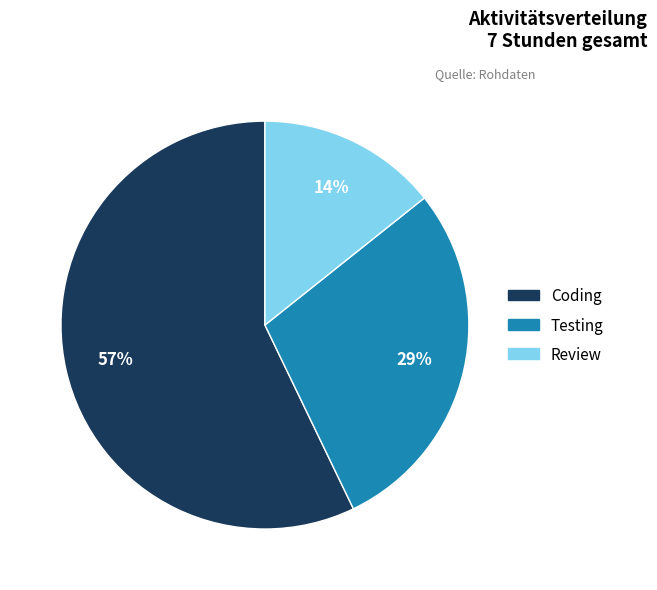

Is there any slice that represents more than half of the pie?

Yes